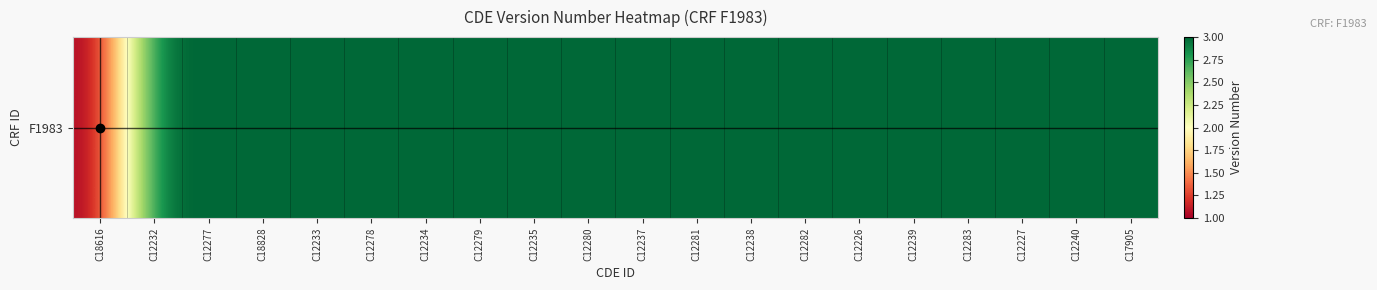

Approximately how many times larger is the value at C18828 compared to C12232?

1.0